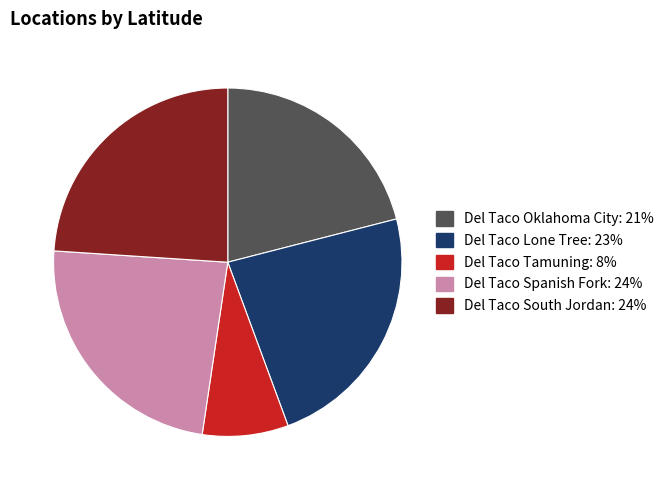

Which slice is the smallest?

Del Taco Tamuning